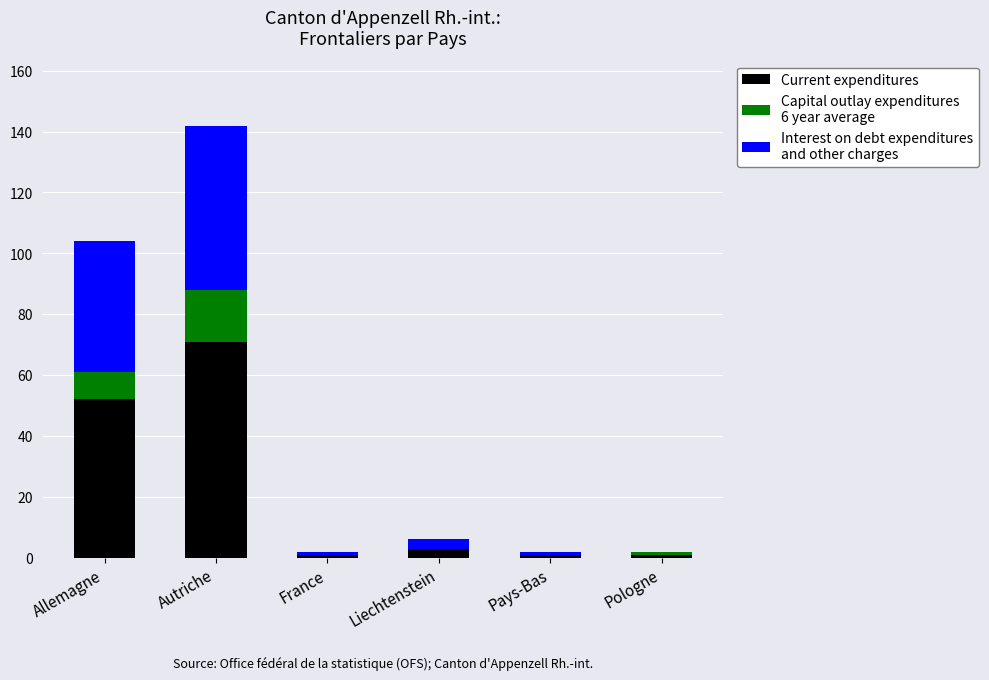

Reading left to right, what are the values for Current expenditures?

Allemagne=52	Autriche=71	France=1	Liechtenstein=3	Pays-Bas=1	Pologne=1